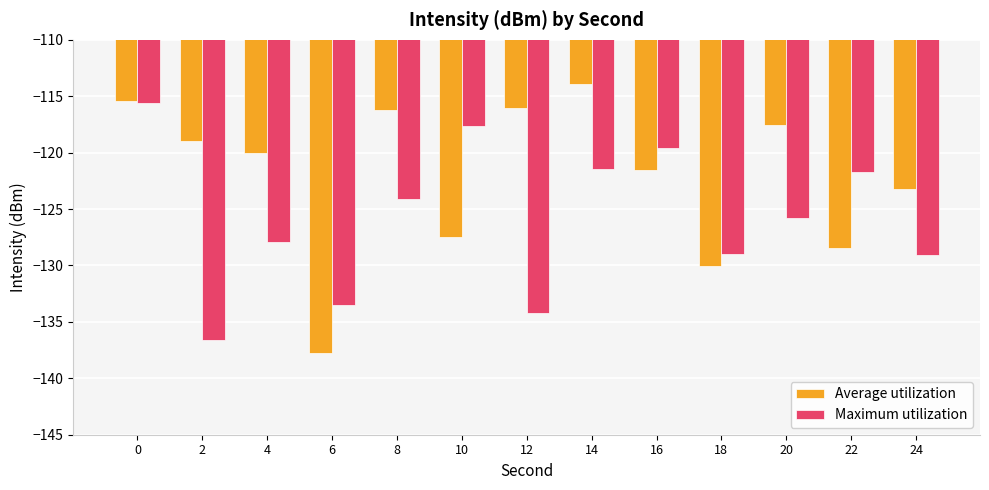

Rank the series by their maximum value, from highest to lowest.

Average utilization, Maximum utilization